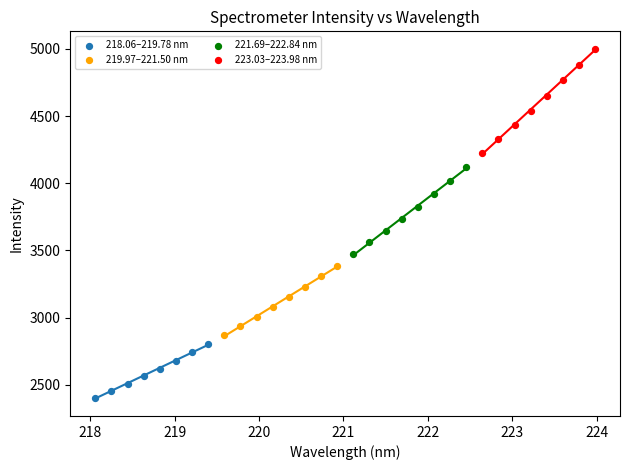

Which series reaches the minimum Y coordinate?

218.06–219.78 nm